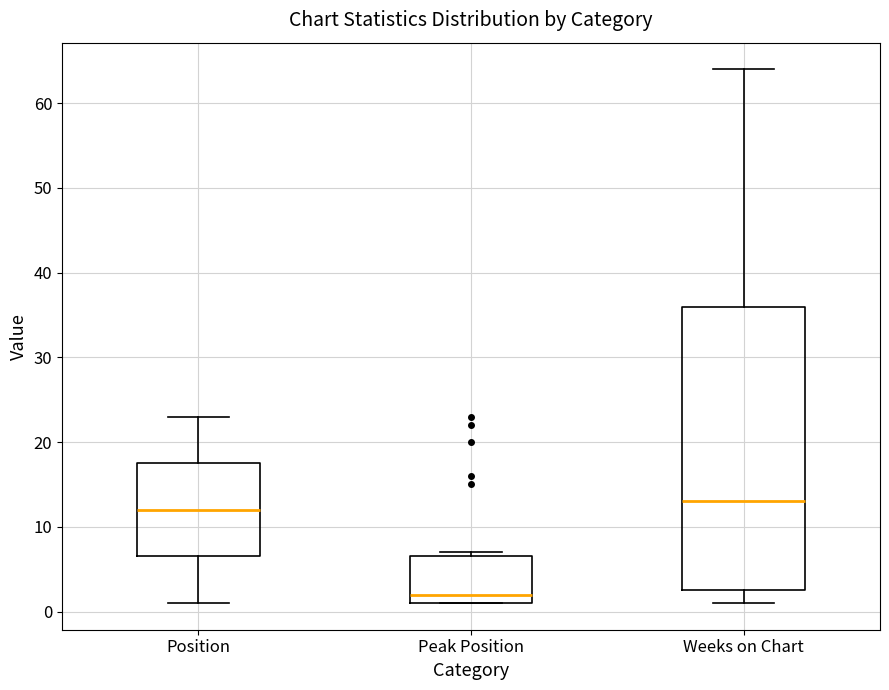

Where is the upper edge of the box for Peak Position on the y-axis? The values are not printed on the chart, so give them approximately, as read against the axis.

7